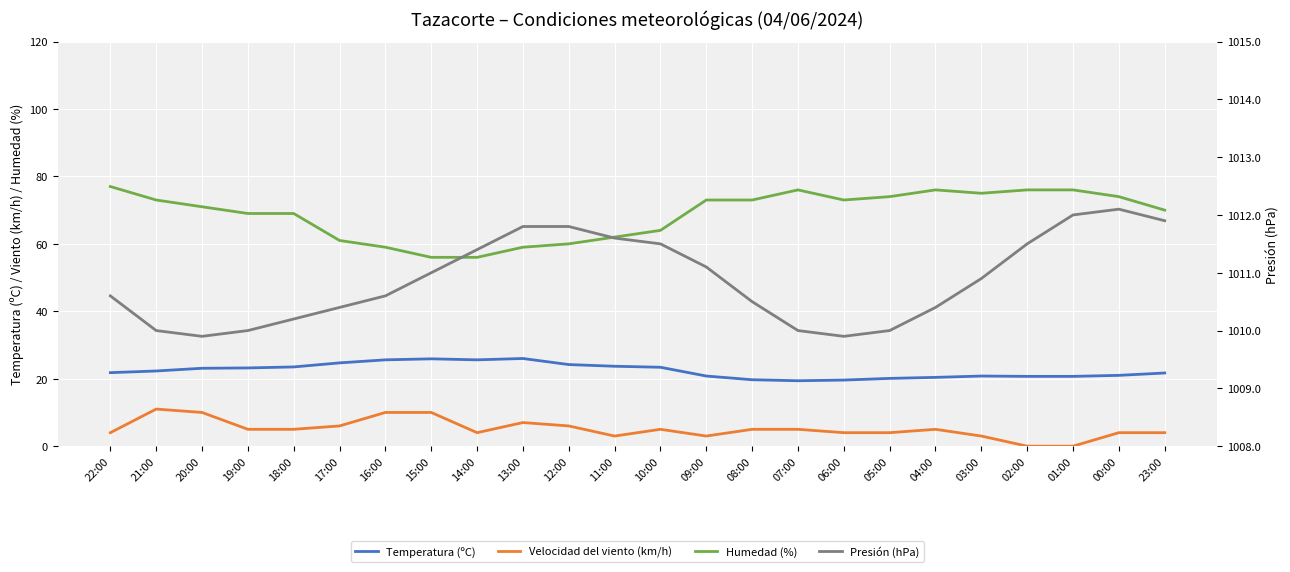

What position from the right is 05:00?

7